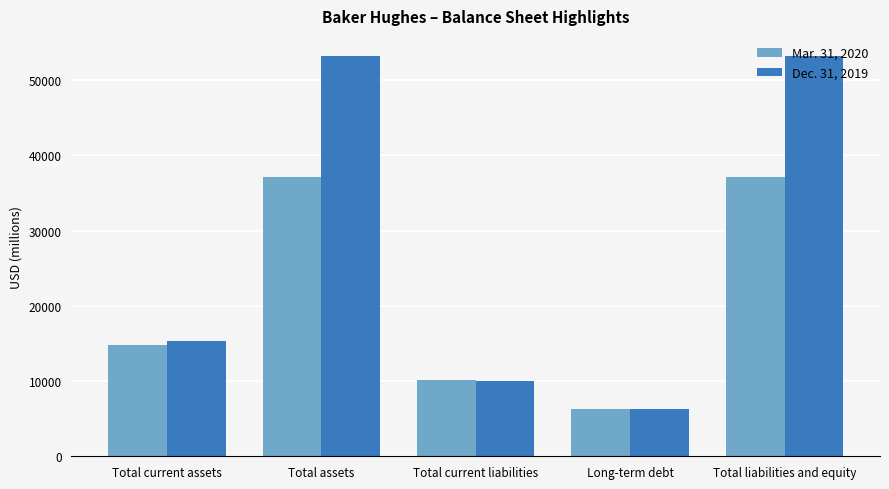

How many groups of bars are there?

5